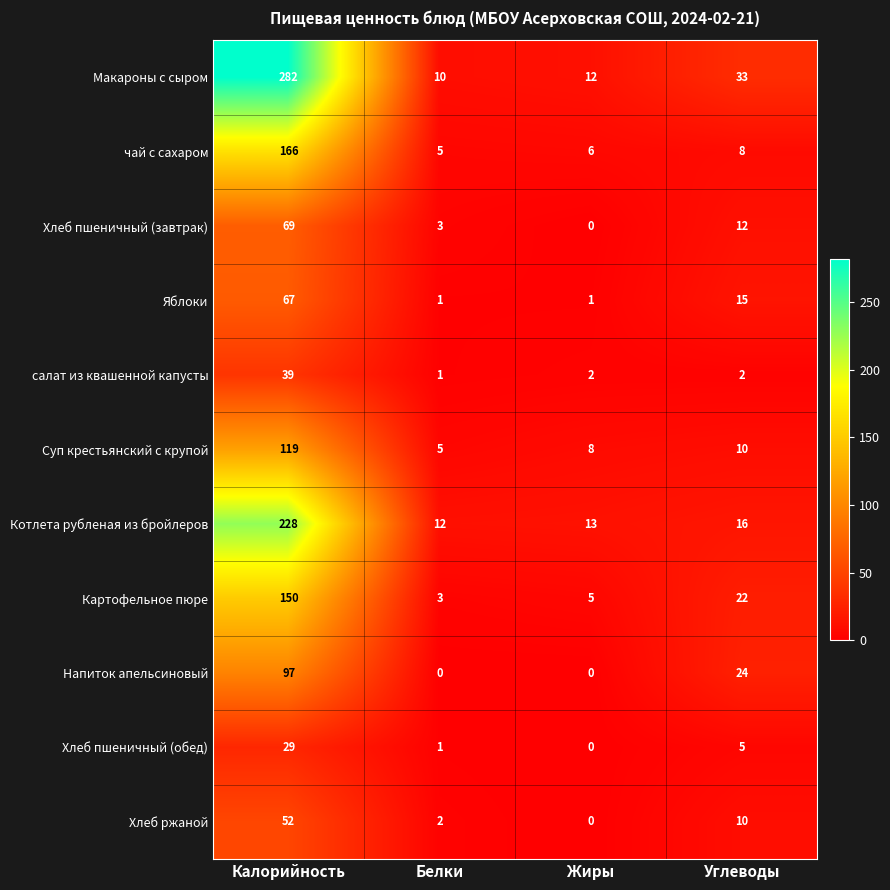

Is it true that Макароны с сыром equals 33 at Углеводы?

True